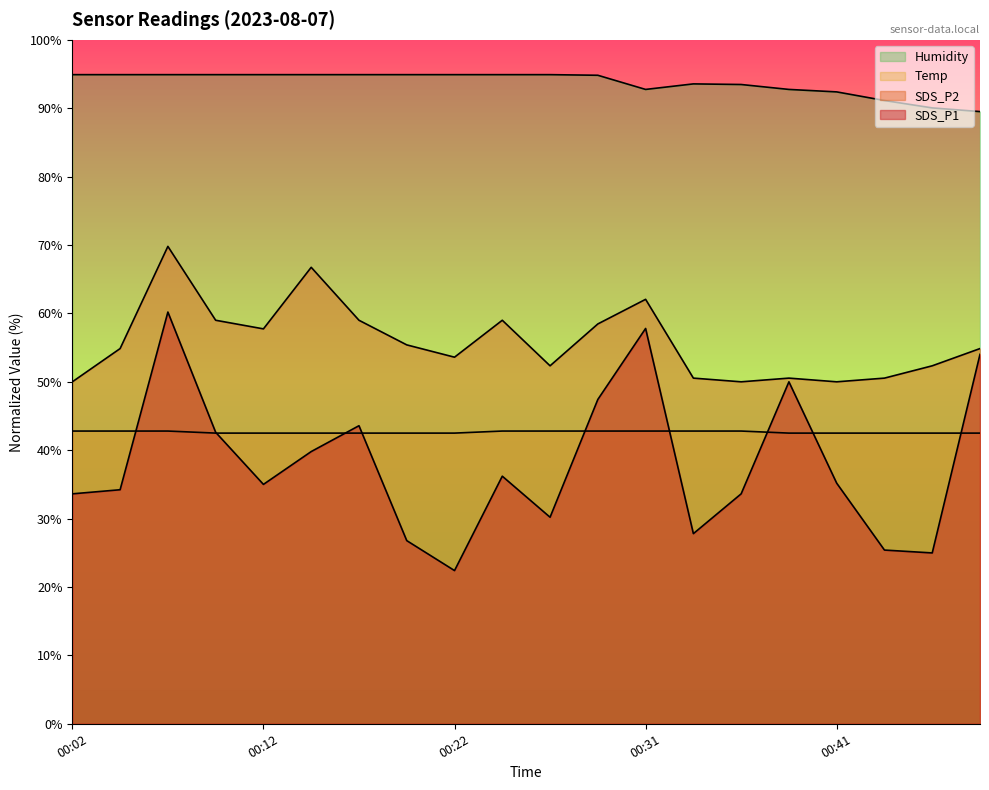

How many lines are shown in the chart?

4